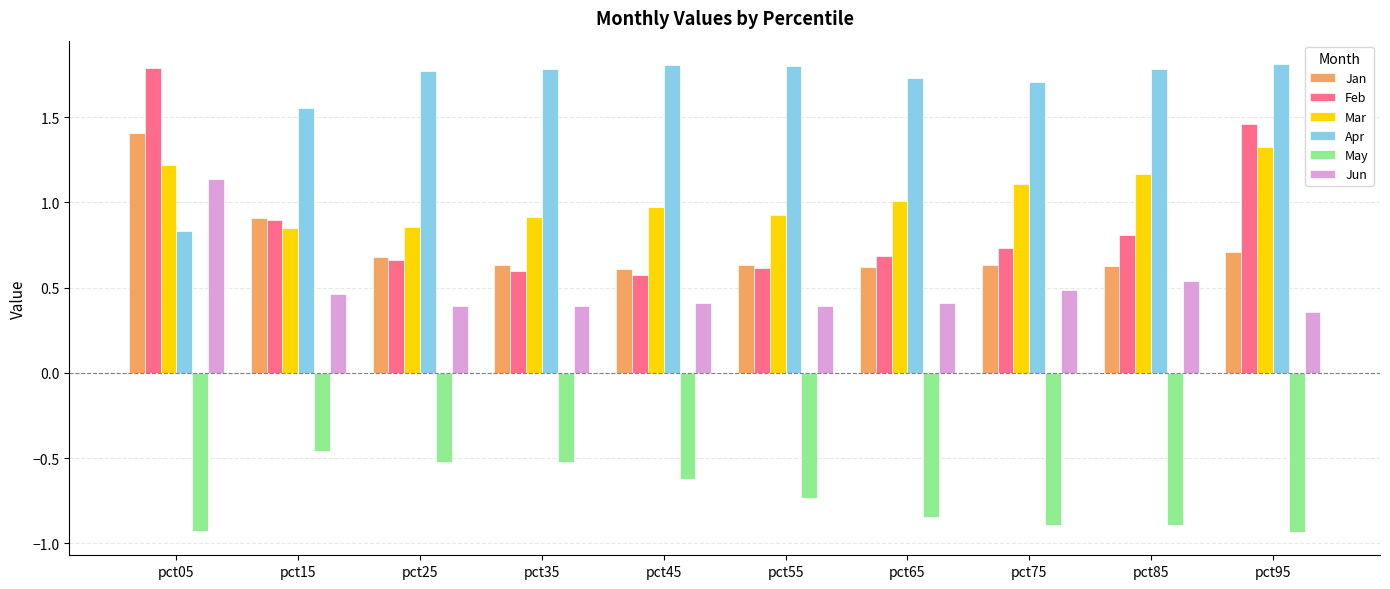

What is the spread (max minus min) of values at pct65?

2.6